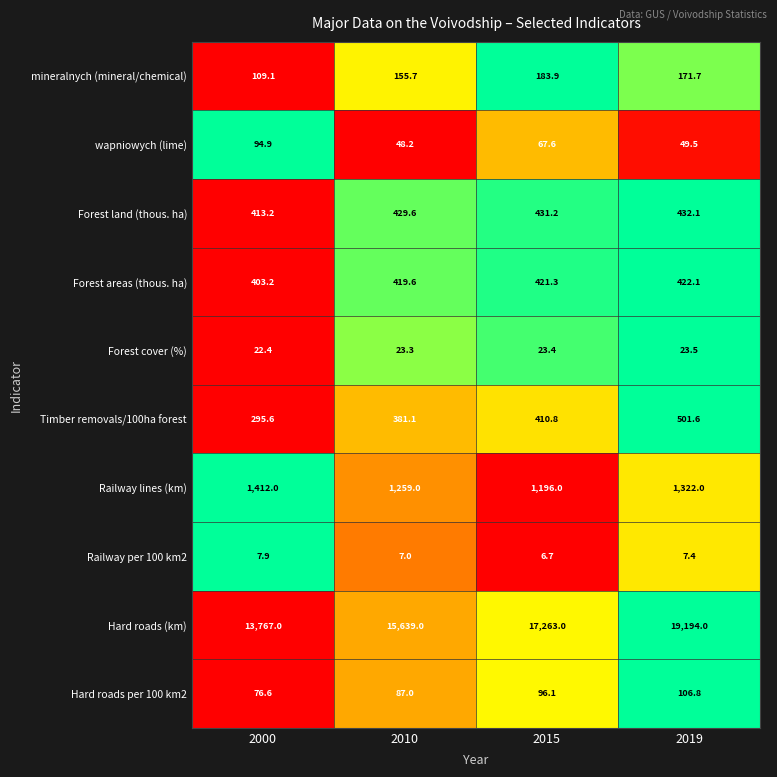

The Railway lines (km) series shows 1412.0 at 2000. True or false?

True